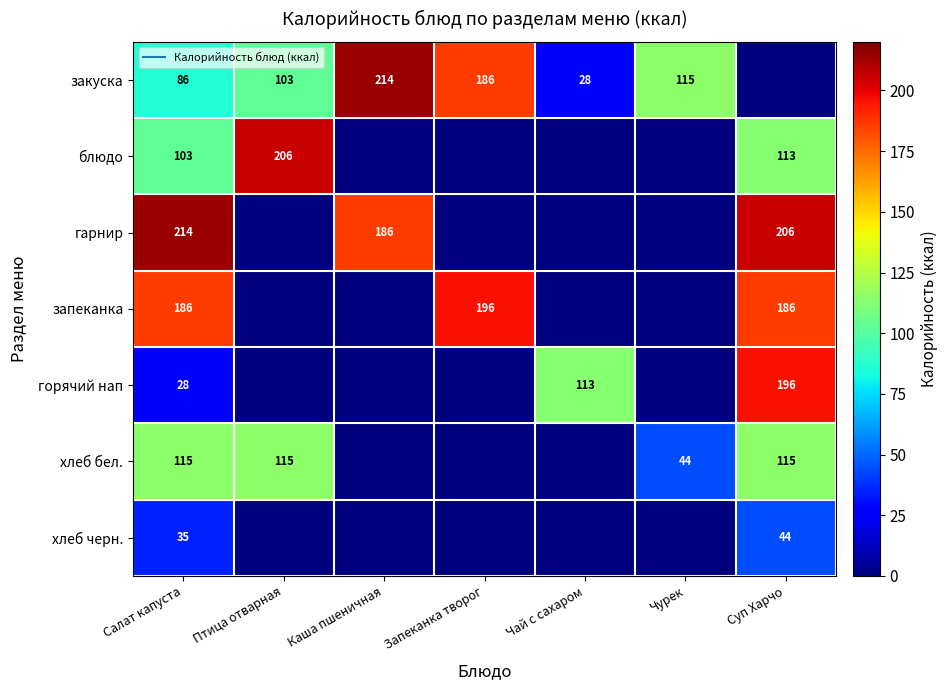

Count the number of data series in this chart.

7